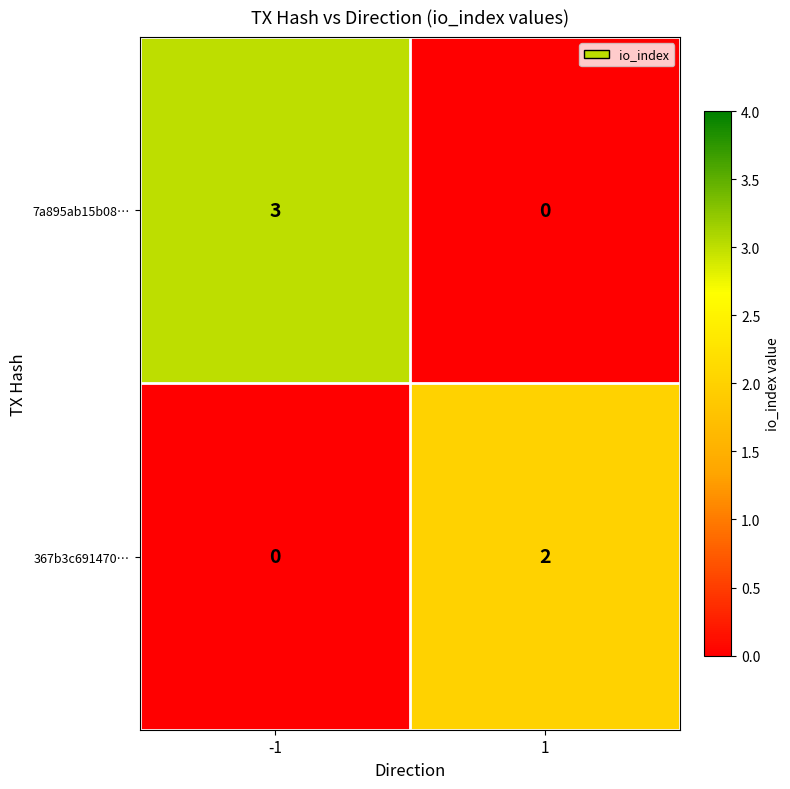

How many series are shown in this chart?

2